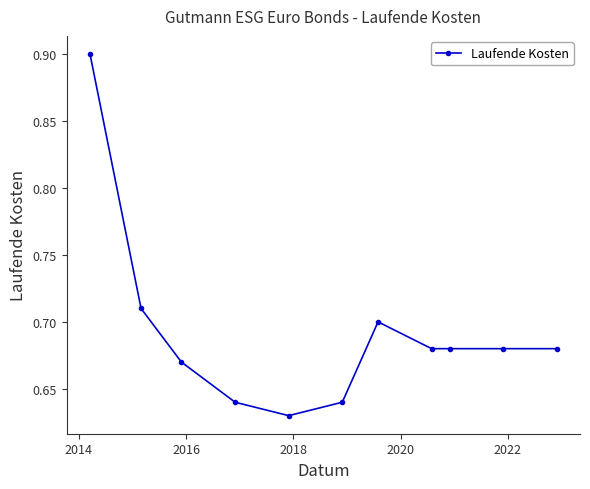

What is the sum of all values?

7.6